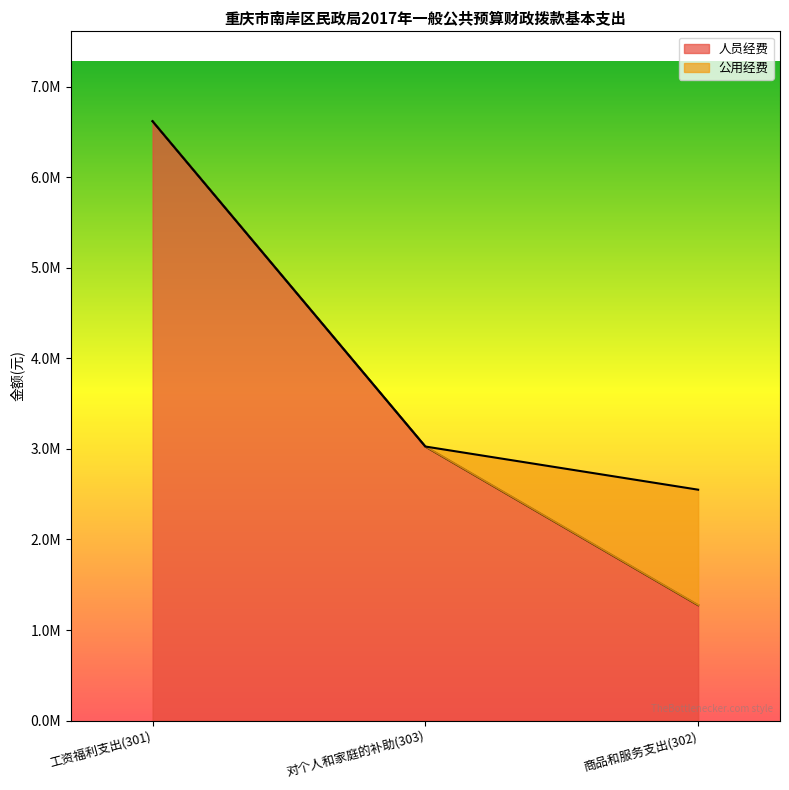

What is the difference between the values at 工资福利支出(301) and 商品和服务支出(302)?

5342113.7